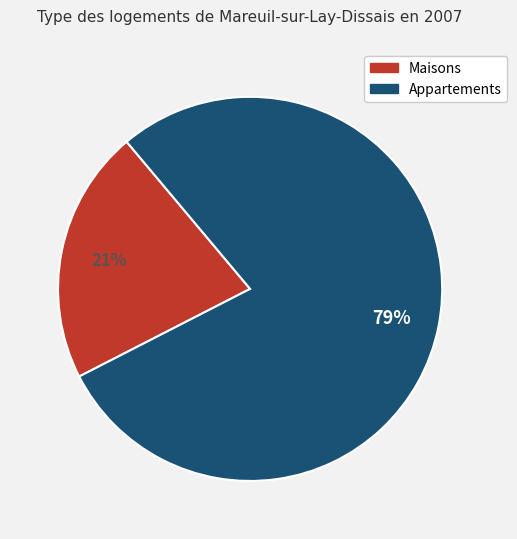

To the nearest percent, what is the average slice percentage?

50%